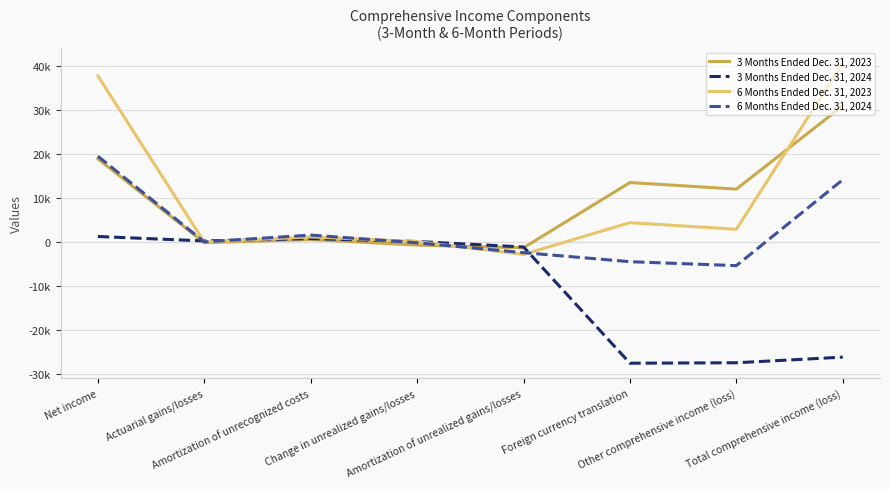

Does the chart have visible grid lines?

Yes